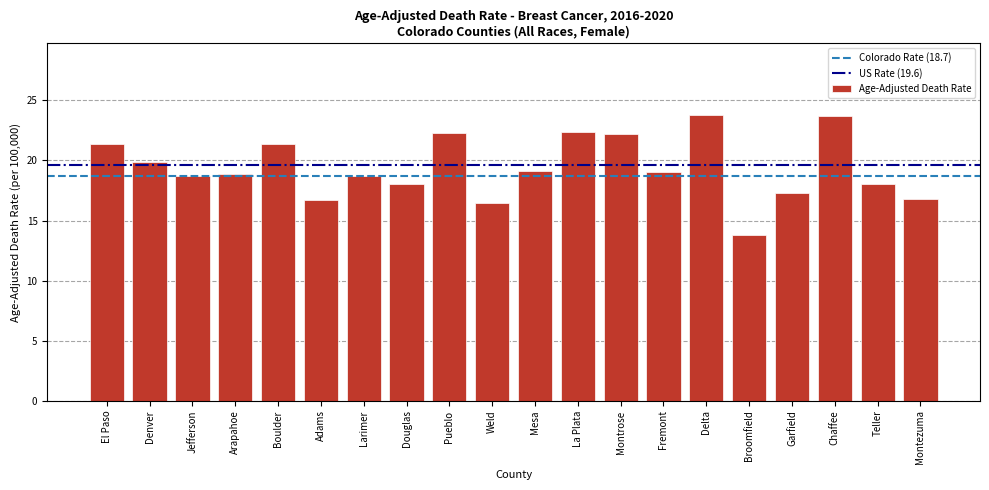

Which has a higher value, Weld or Montrose?

Montrose